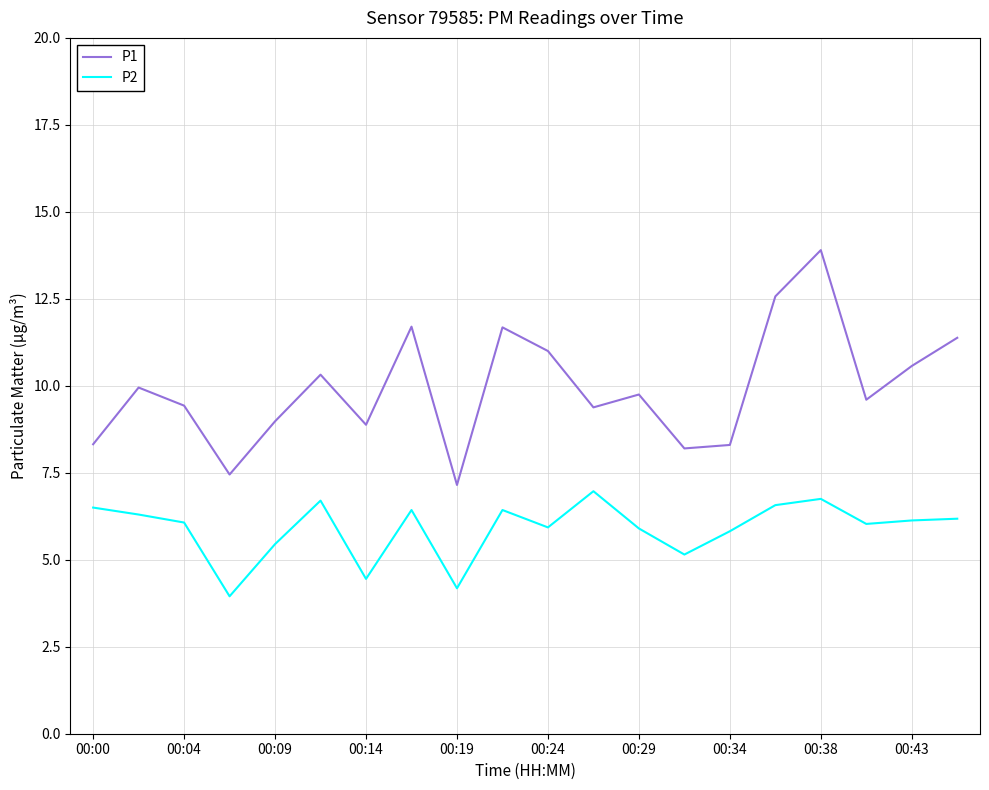

True or false: P2 and P1 cross at least once.

False